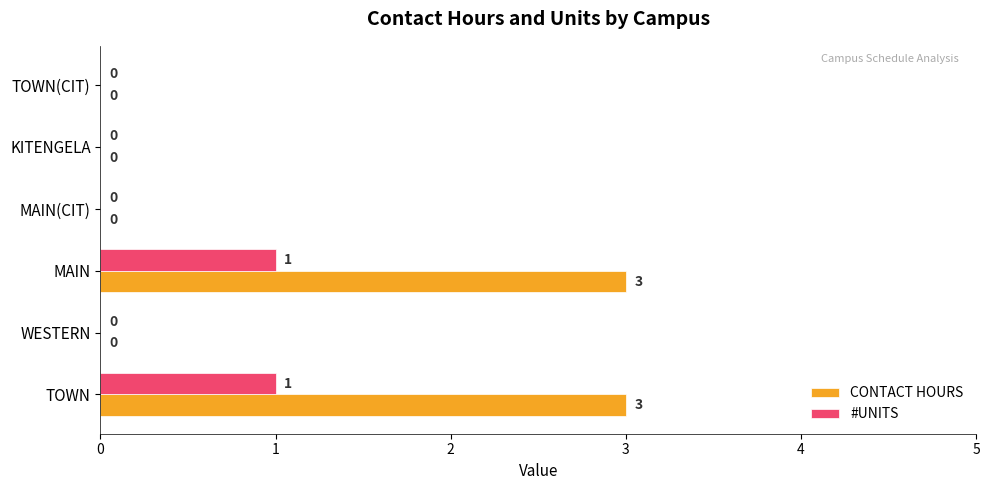

What is the total value across all series at MAIN?

4